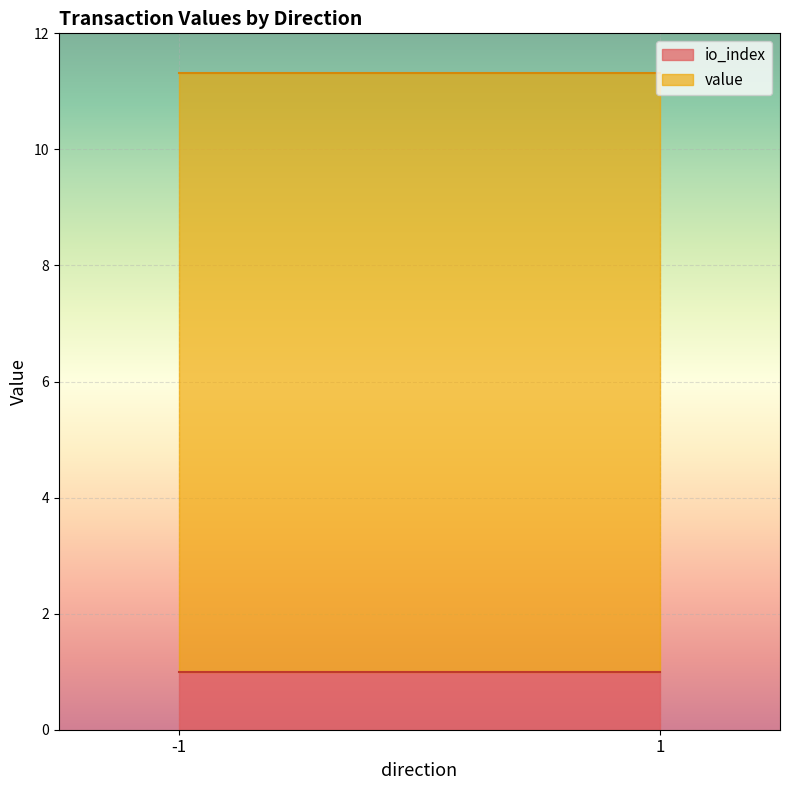

At which category does io_index reach its first local valley?

1